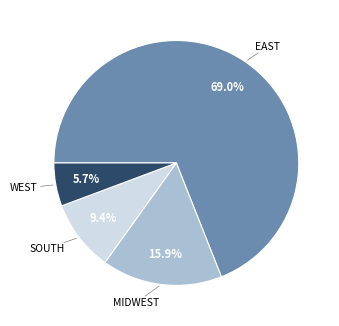

Does any single category account for the majority?

Yes